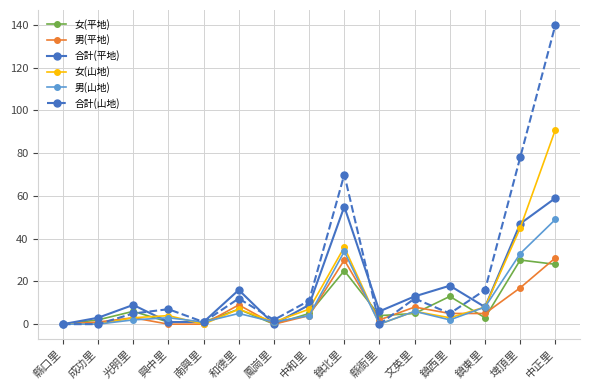

Count the number of data series in this chart.

6